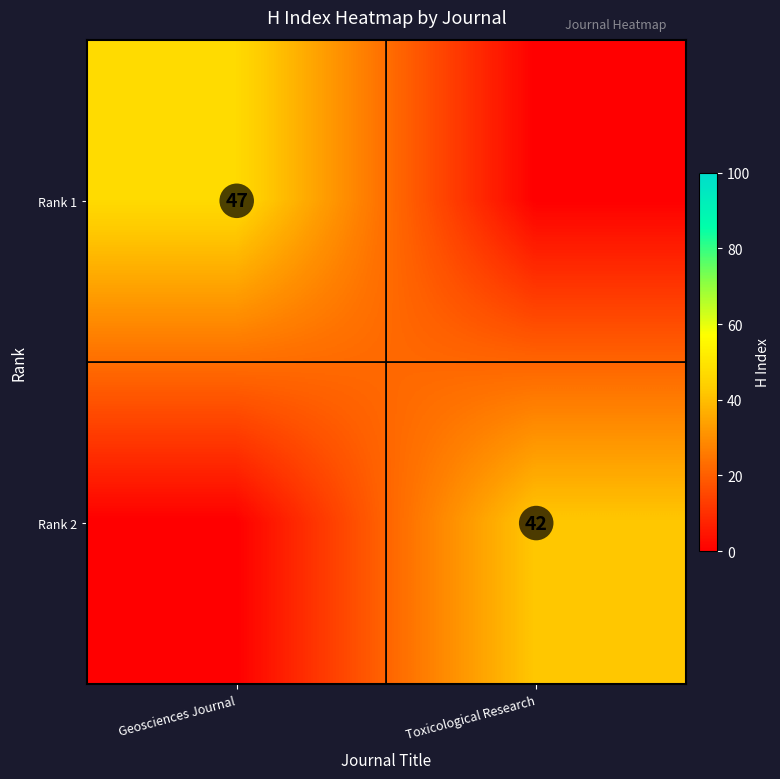

The value of Rank 1 at Geosciences Journal is 67. True or false?

False